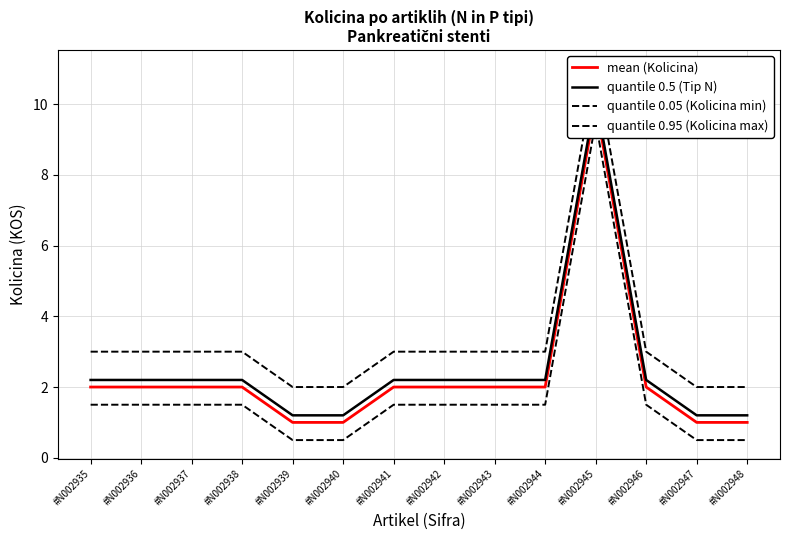

What is the average value of the mean (Kolicina) series?

2.3